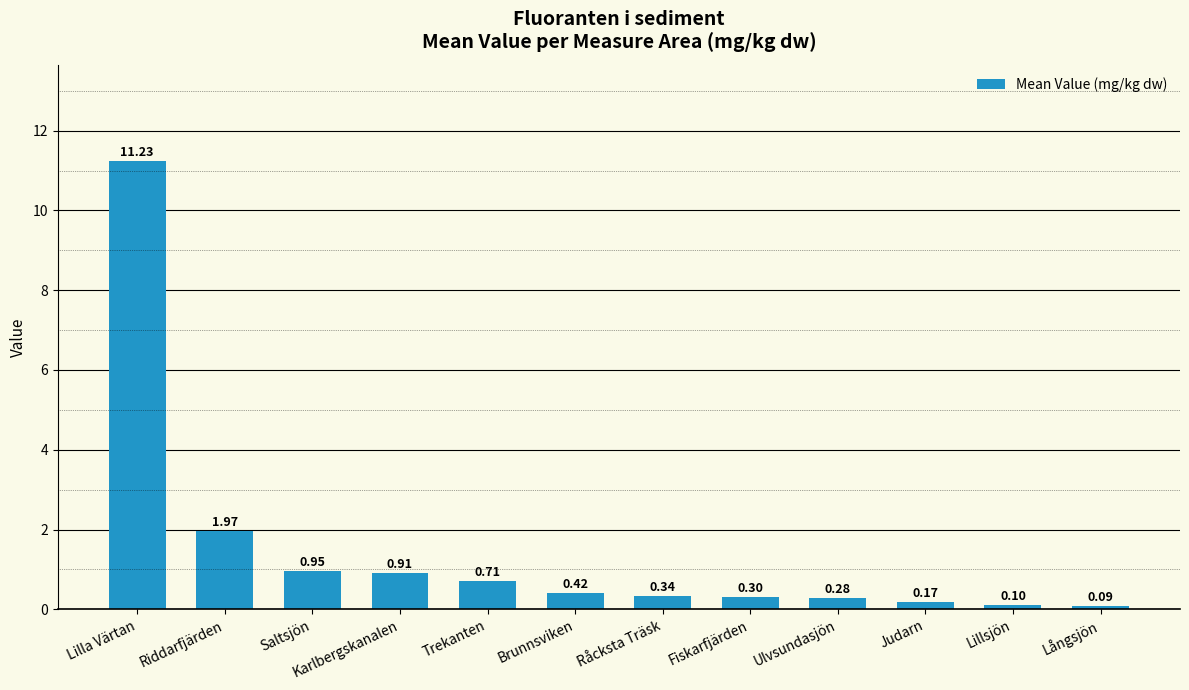

The value at Råcksta Träsk is 0.3. True or false?

True